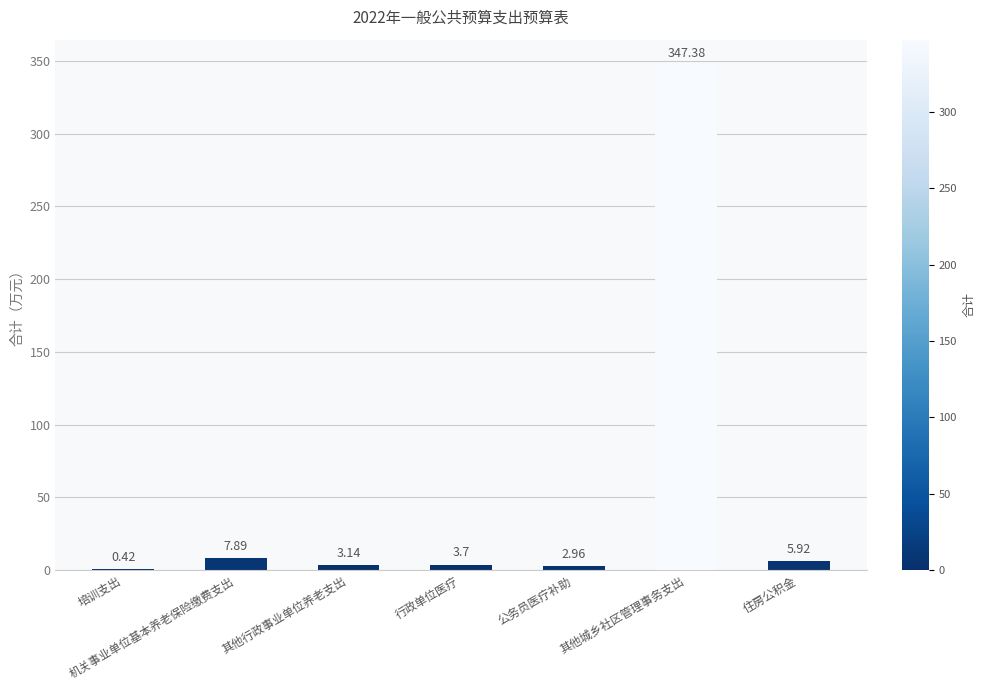

What is the average value?

53.1